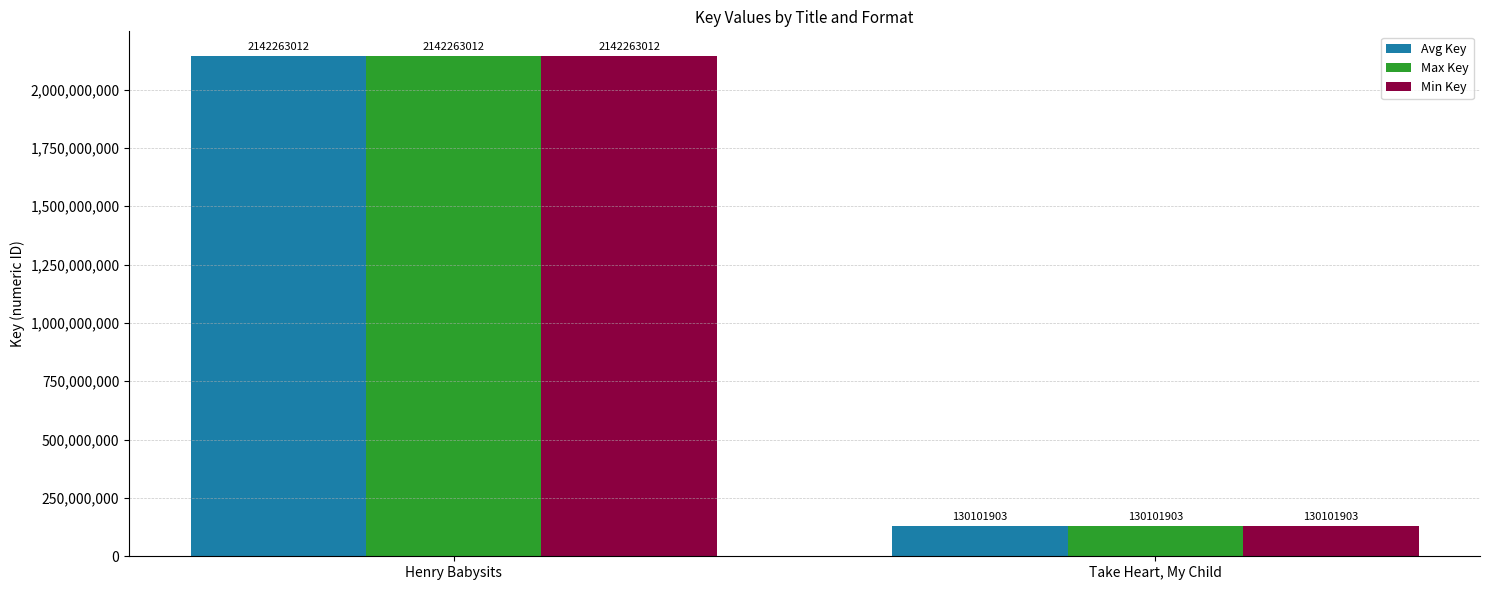

Read the Min Key value at Take Heart, My Child, to the nearest 100.

130101900